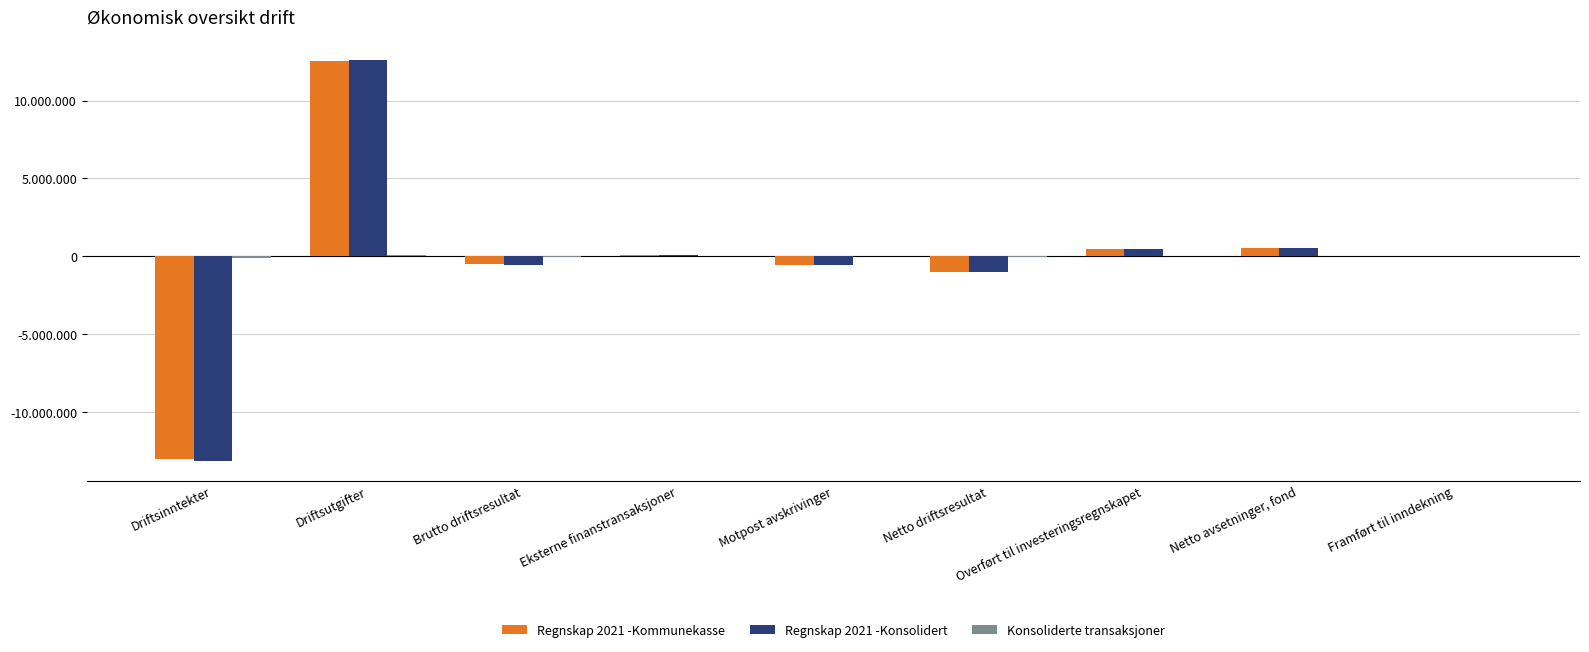

At Driftsinntekter, list the series in order from largest to smallest.

Konsoliderte transaksjoner, Regnskap 2021 -Kommunekasse, Regnskap 2021 -Konsolidert